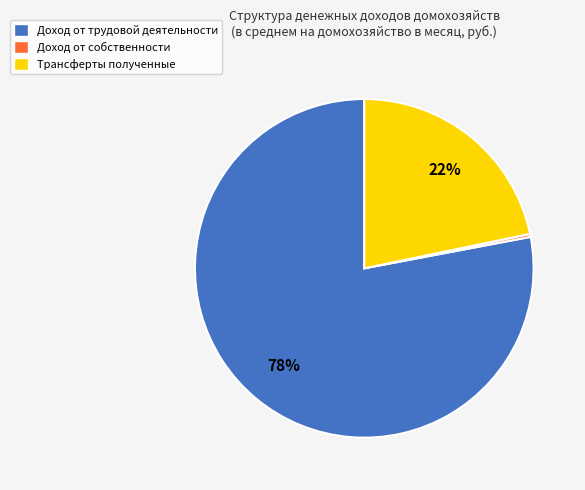

The Трансферты полученные slice represents 34% of the pie. True or false?

False